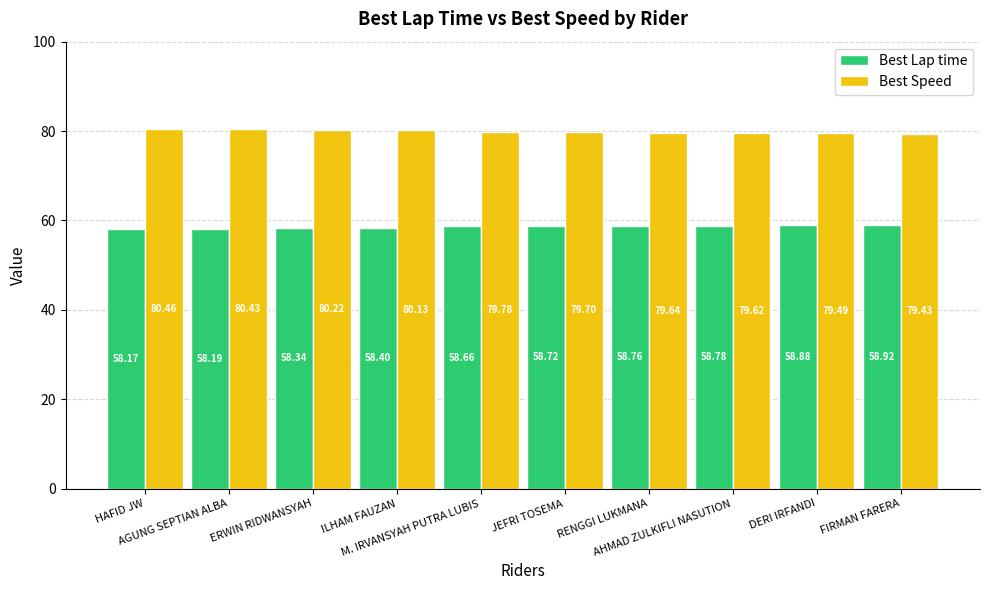

Which series has the largest range (max minus min)?

Best Speed